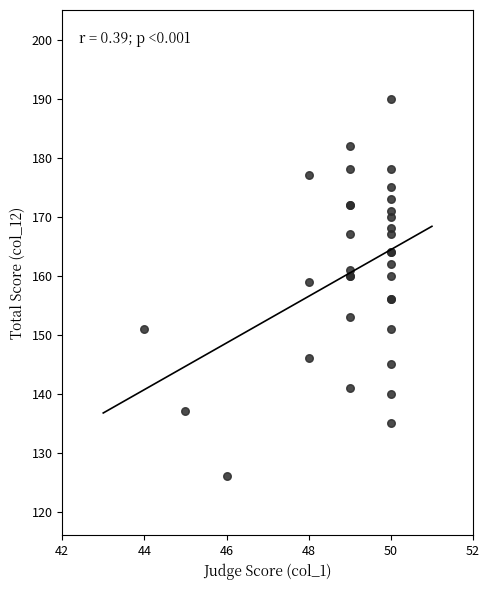

What Y value in the scatter plot is closest to 158?

159